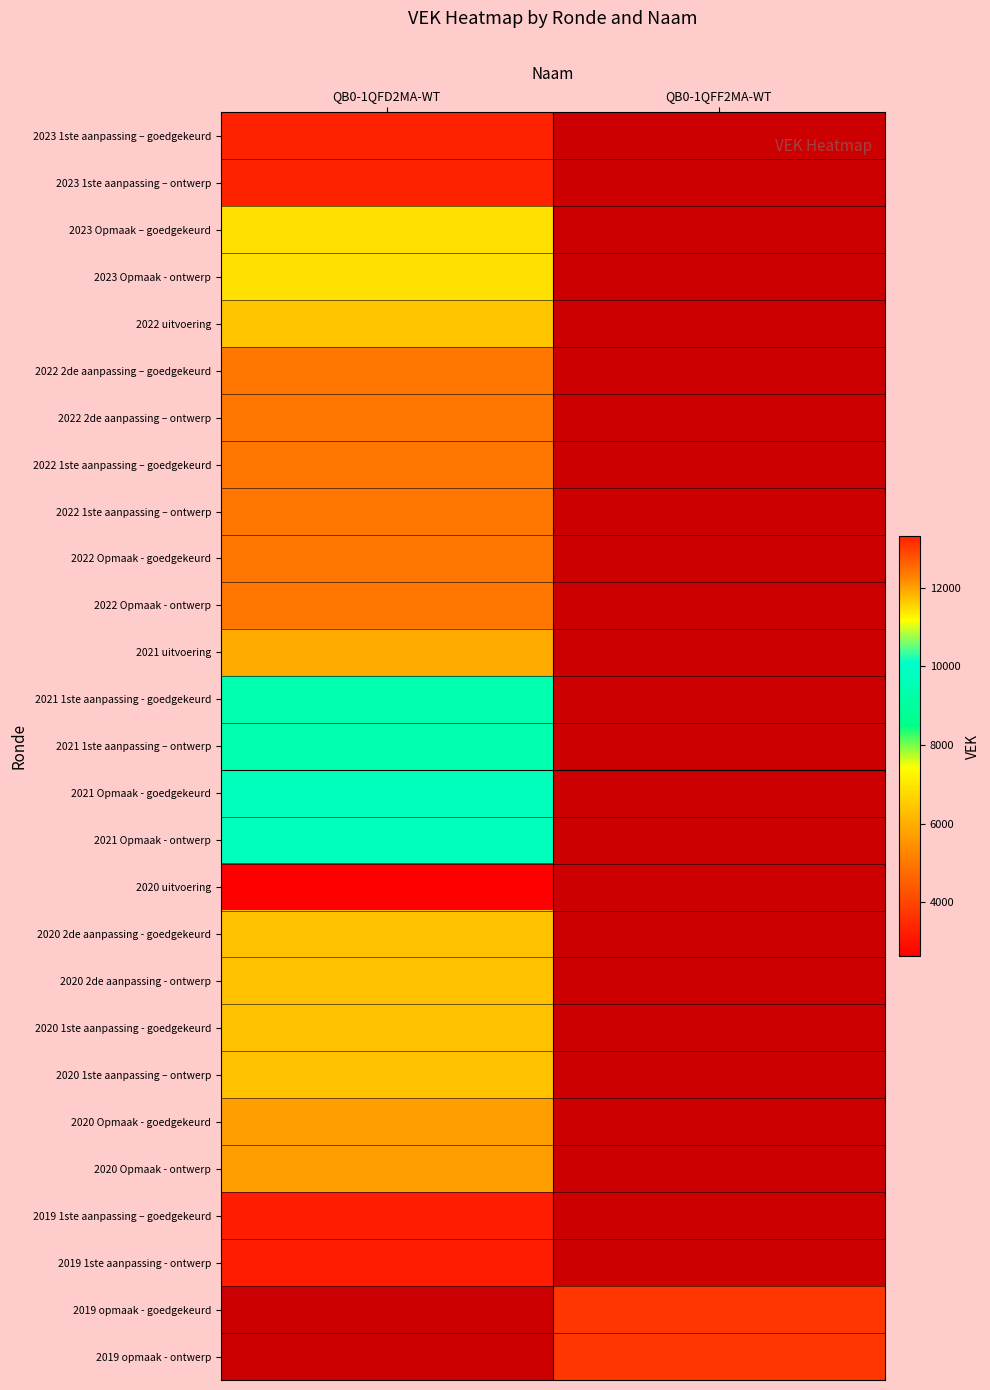

Rank the series by their maximum value, from highest to lowest.

2023 1ste aanpassing – goedgekeurd, 2023 1ste aanpassing – ontwerp, 2022 2de aanpassing – goedgekeurd, 2022 2de aanpassing – ontwerp, 2022 1ste aanpassing – goedgekeurd, 2022 1ste aanpassing – ontwerp, 2022 Opmaak - goedgekeurd, 2022 Opmaak - ontwerp, 2020 2de aanpassing - goedgekeurd, 2020 2de aanpassing - ontwerp, 2020 1ste aanpassing - goedgekeurd, 2020 1ste aanpassing – ontwerp, 2023 Opmaak – goedgekeurd, 2023 Opmaak - ontwerp, 2021 Opmaak - goedgekeurd, 2021 Opmaak - ontwerp, 2021 1ste aanpassing - goedgekeurd, 2021 1ste aanpassing – ontwerp, 2022 uitvoering, 2021 uitvoering, 2020 Opmaak - goedgekeurd, 2020 Opmaak - ontwerp, 2019 1ste aanpassing – goedgekeurd, 2019 1ste aanpassing - ontwerp, 2019 opmaak - goedgekeurd, 2019 opmaak - ontwerp, 2020 uitvoering